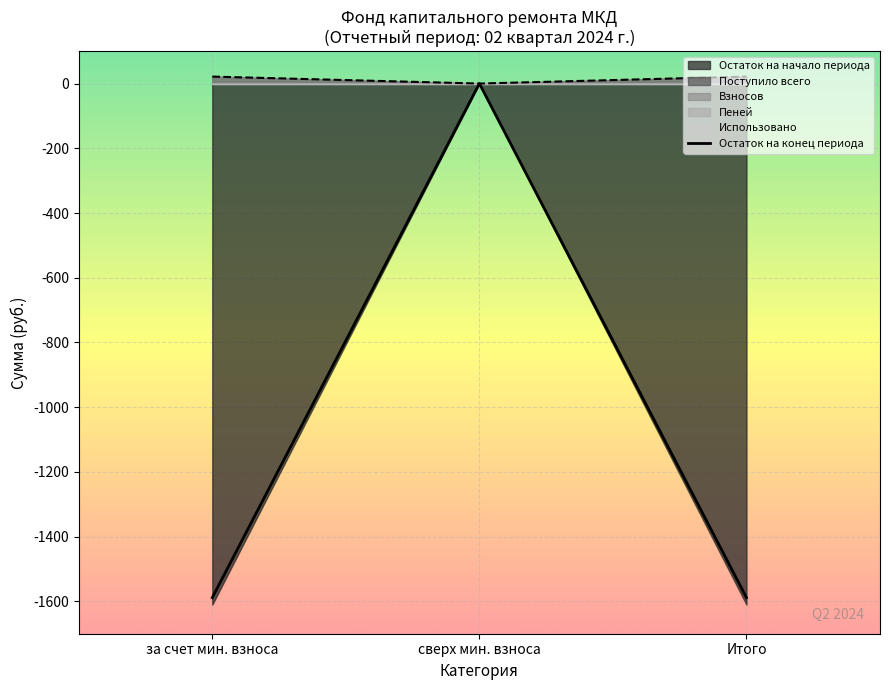

What is the value of the 3rd point from the left?

-1588.6